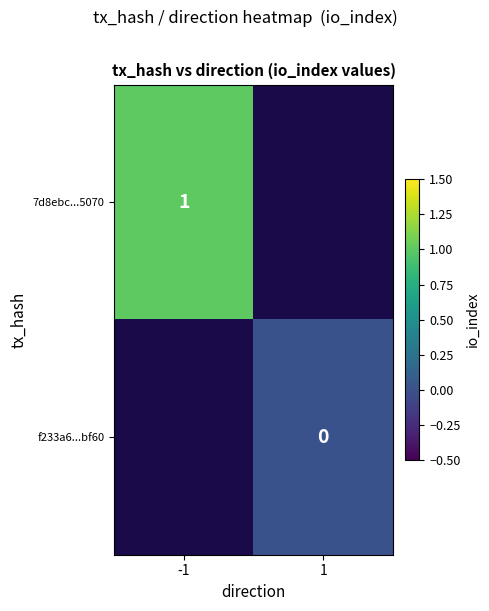

Which series has the widest spread of values?

7d8ebc...5070